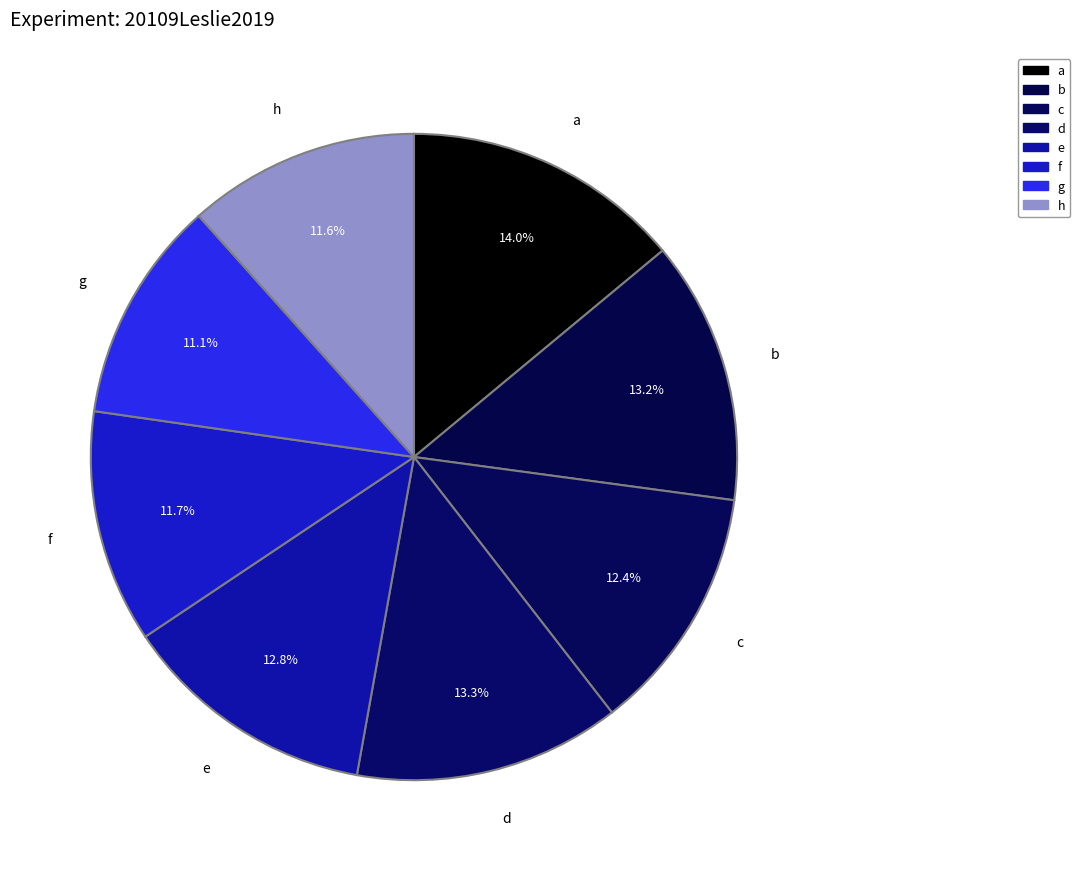

The c slice represents 12% of the pie. True or false?

True